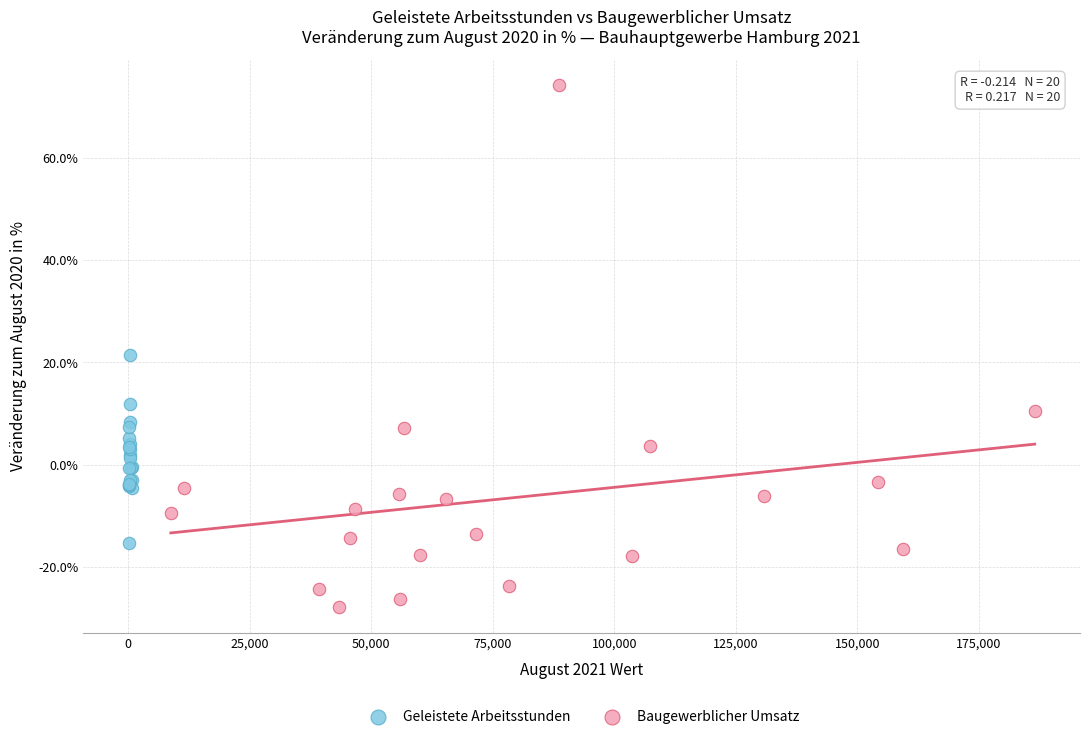

Which series contains the lowest Y value?

Baugewerblicher Umsatz